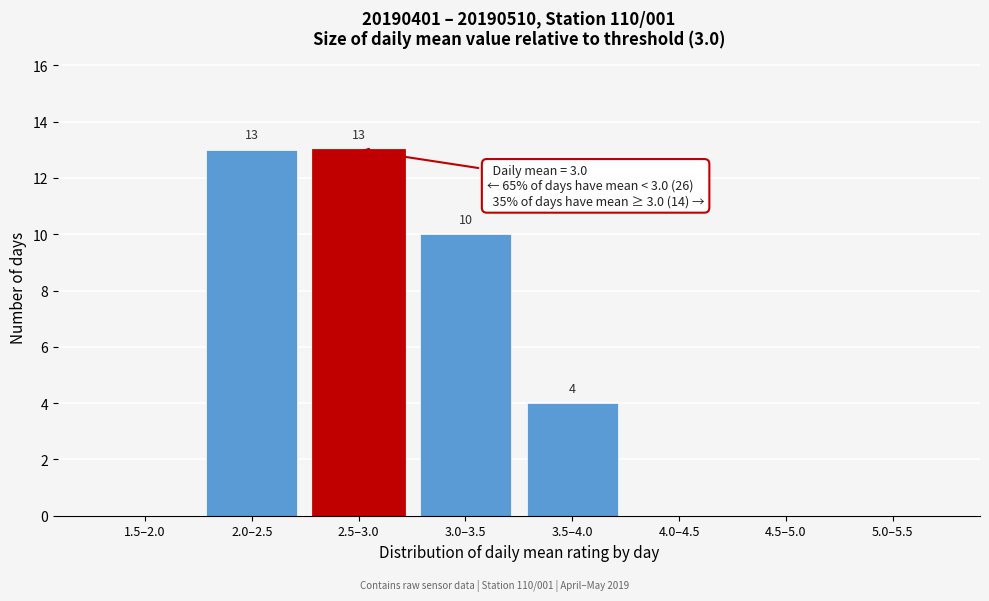

Reading right to left, transcribe all the data shown in this chart.

5.0–5.5=0	4.5–5.0=0	4.0–4.5=0	3.5–4.0=4	3.0–3.5=10	2.5–3.0=13	2.0–2.5=13	1.5–2.0=0